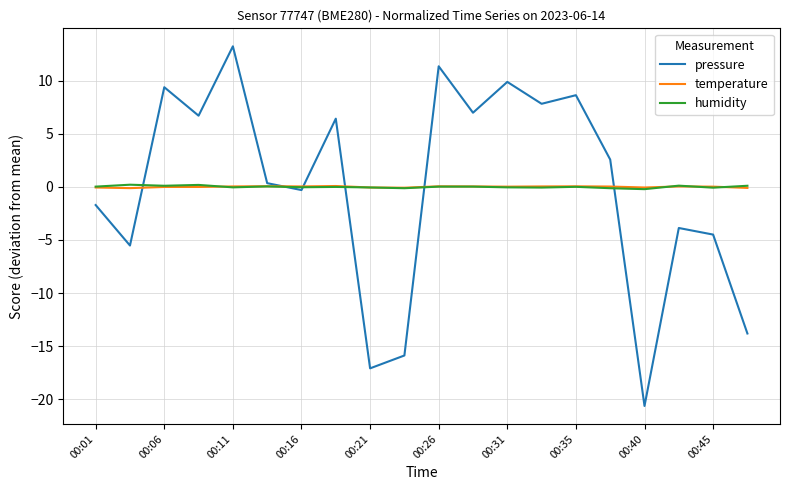

What is the smallest value displayed?

-20.6